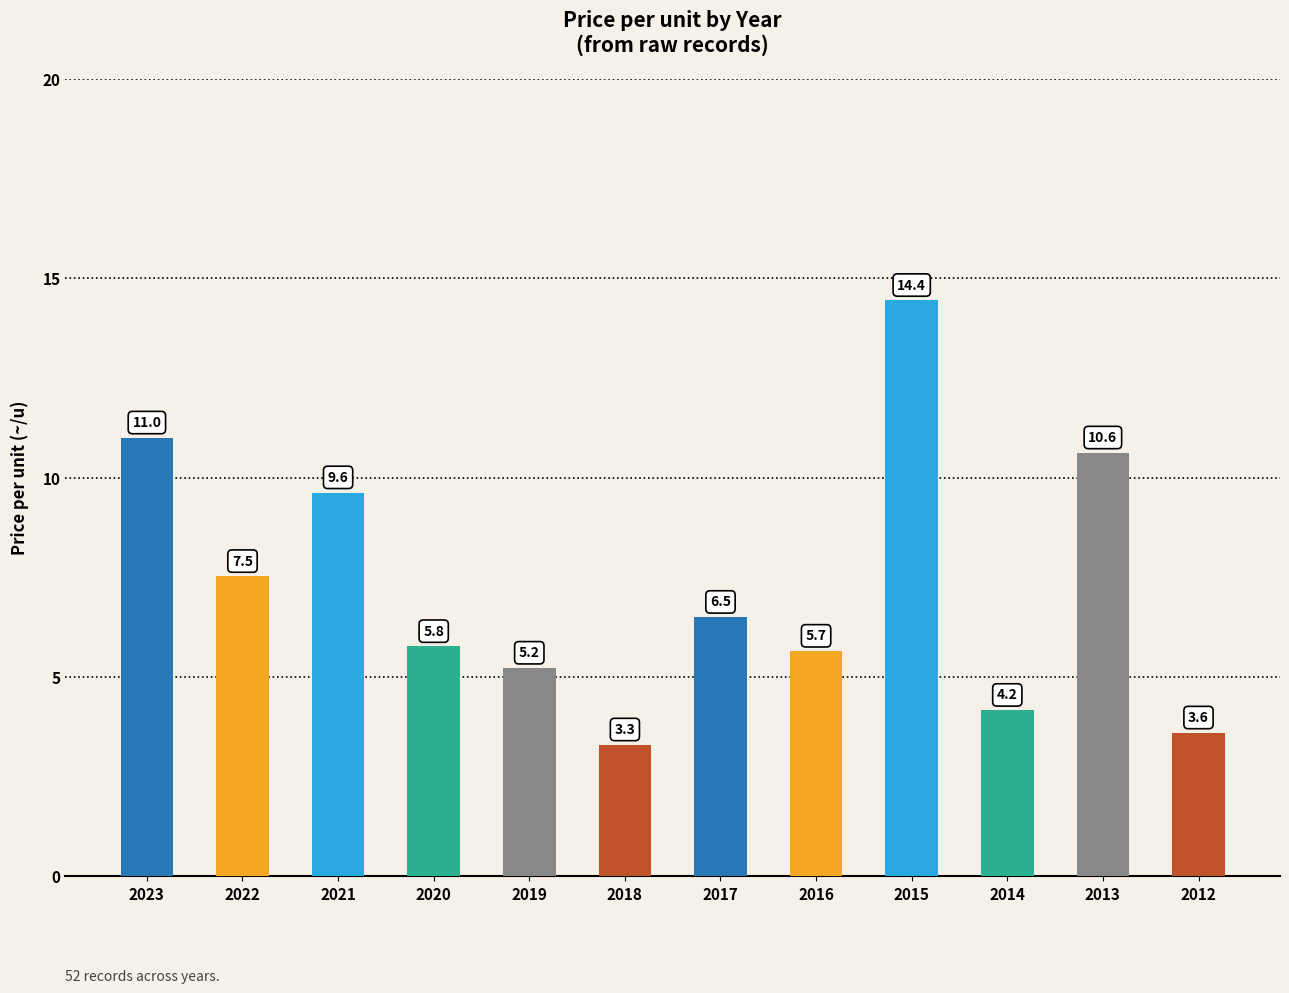

Which label corresponds to the smallest value in the chart?

2018